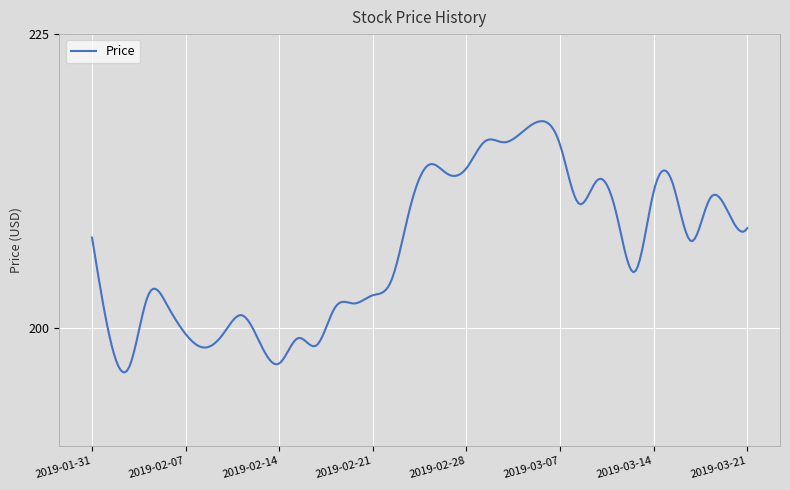

What is the maximum value shown in the chart?

217.6